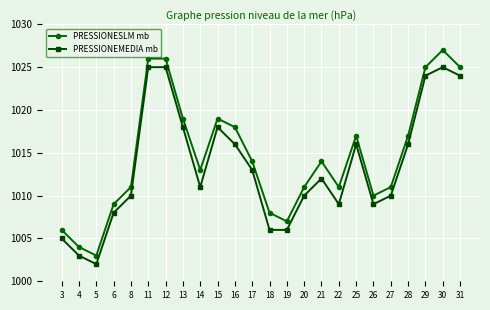

Reading left to right, extract all data points from this chart.

PRESSIONESLM mb: 1006	1004	1003	1009	1011	1026	1026	1019	1013	1019	1018	1014	1008	1007	1011	1014	1011	1017	1010	1011	1017	1025	1027	1025
PRESSIONEMEDIA mb: 1005	1003	1002	1008	1010	1025	1025	1018	1011	1018	1016	1013	1006	1006	1010	1012	1009	1016	1009	1010	1016	1024	1025	1024